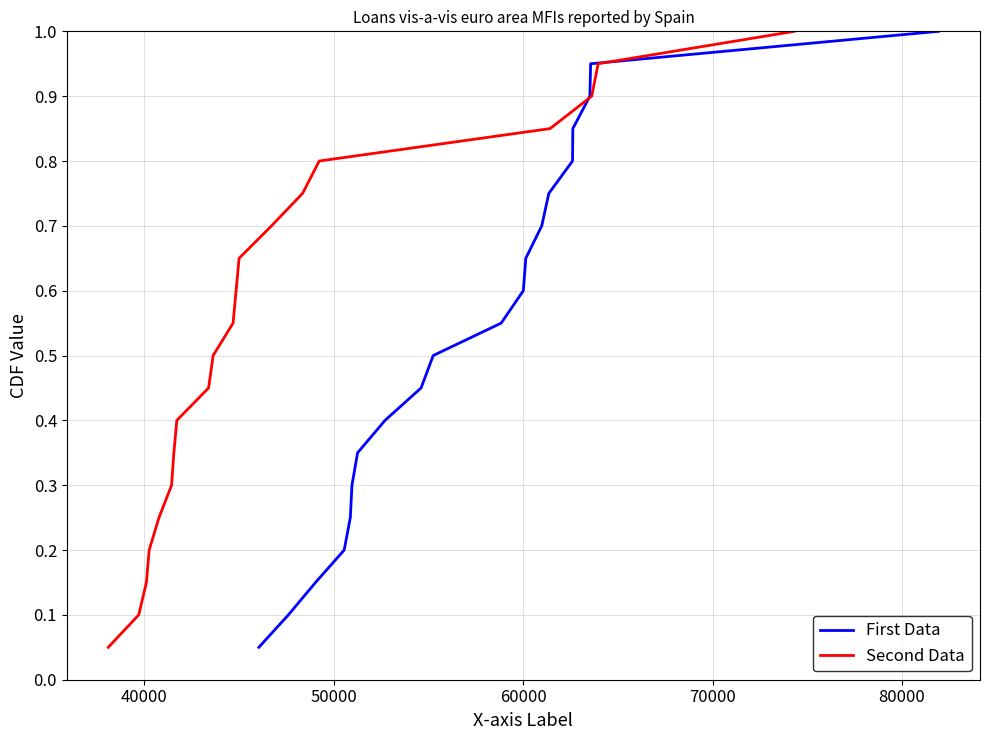

The First Data series shows 1.0 at 10. True or false?

False